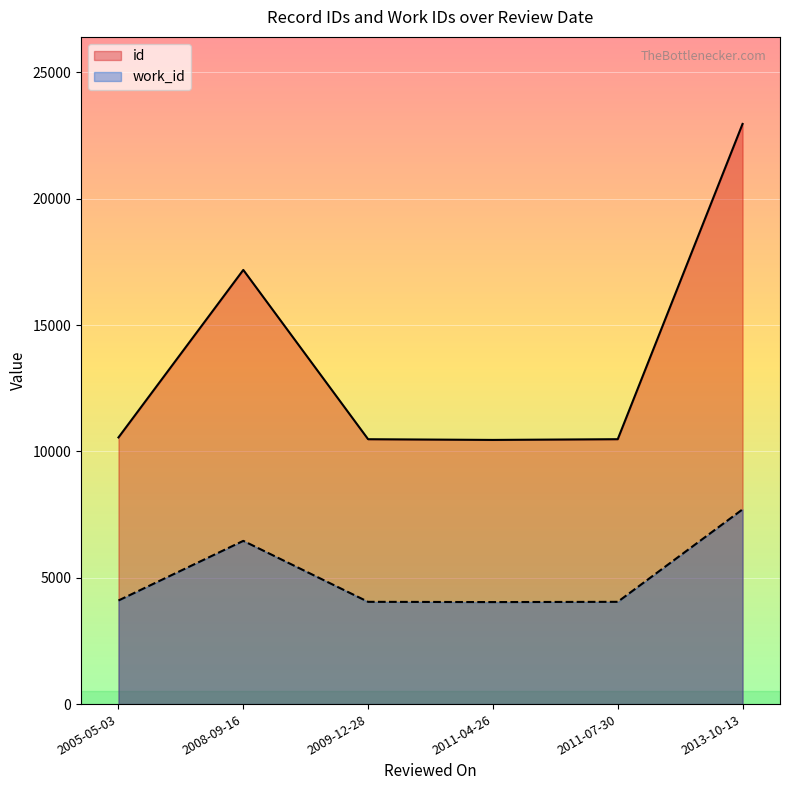

Reading right to left, what are all the values shown in this chart?

id: 2013-10-13=22960	2011-07-30=10483	2011-04-26=10454	2009-12-28=10482	2008-09-16=17182	2005-05-03=10553
work_id: 2013-10-13=7706	2011-07-30=4047	2011-04-26=4037	2009-12-28=4047	2008-09-16=6460	2005-05-03=4100